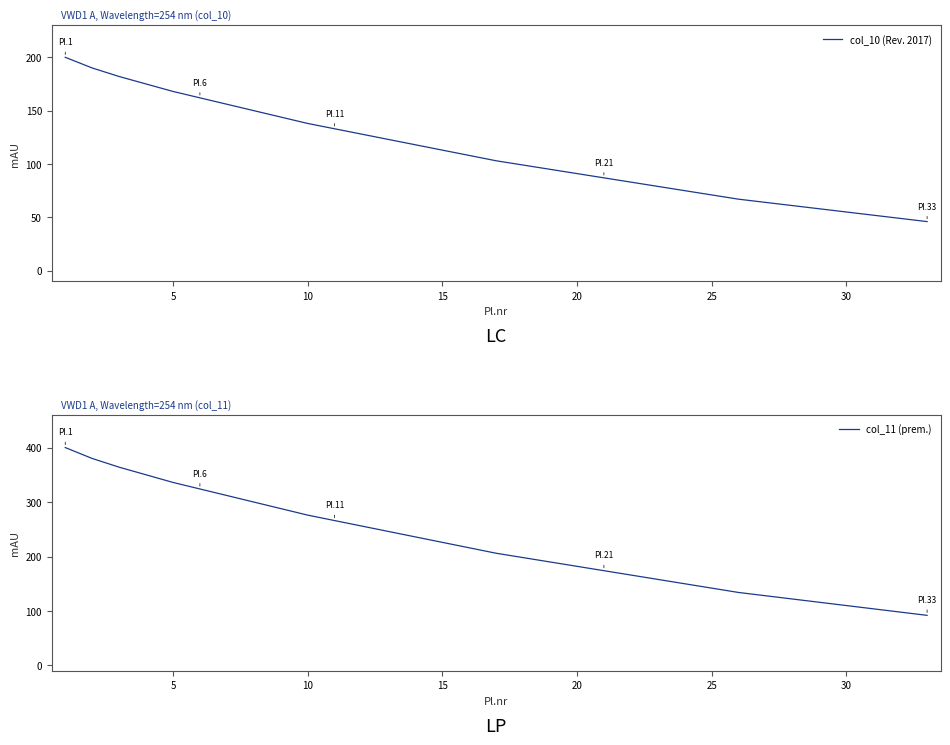

True or false: col_11 (prem.) and col_10 (Rev. 2017) intersect in this chart.

False